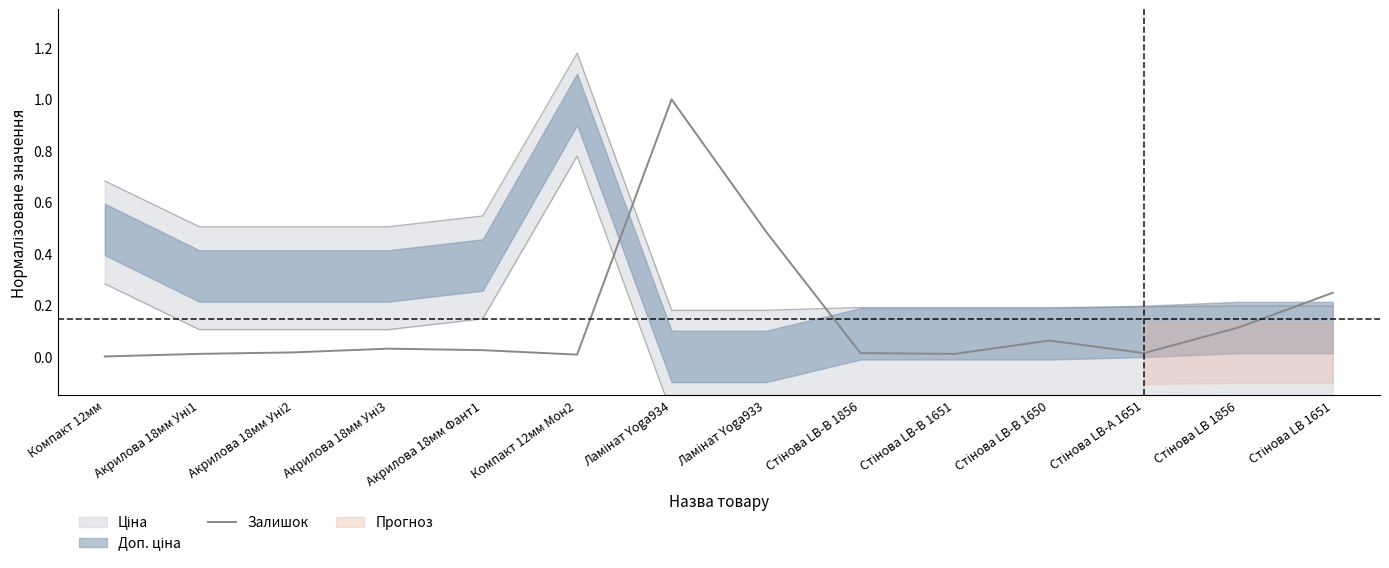

What is the label of the 13th point from the left?

Стінова LB 1856